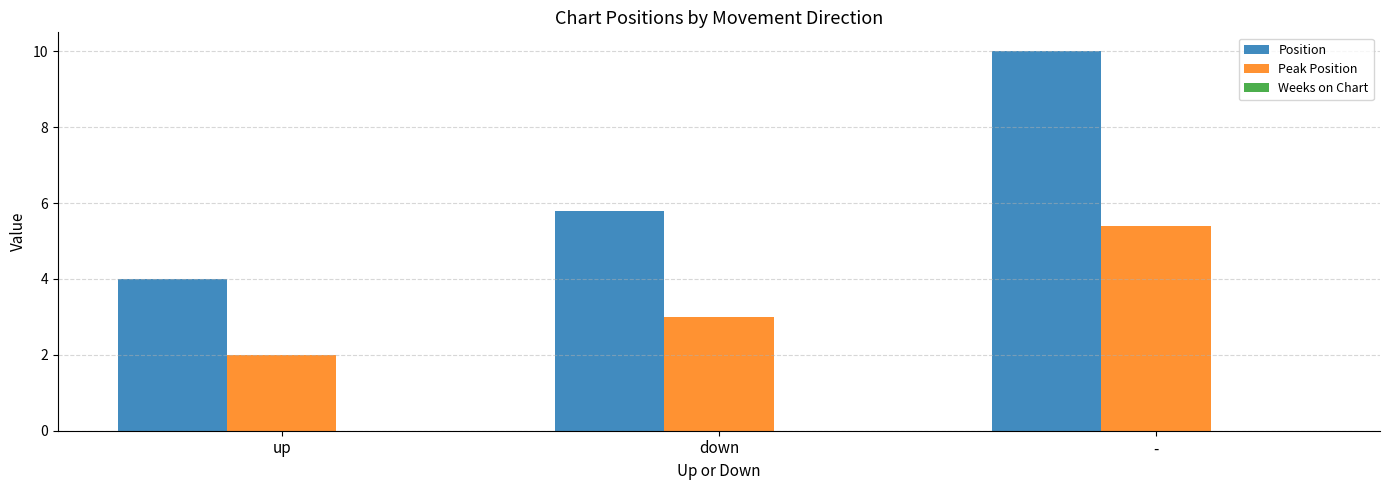

What is the greatest value displayed?

10.0